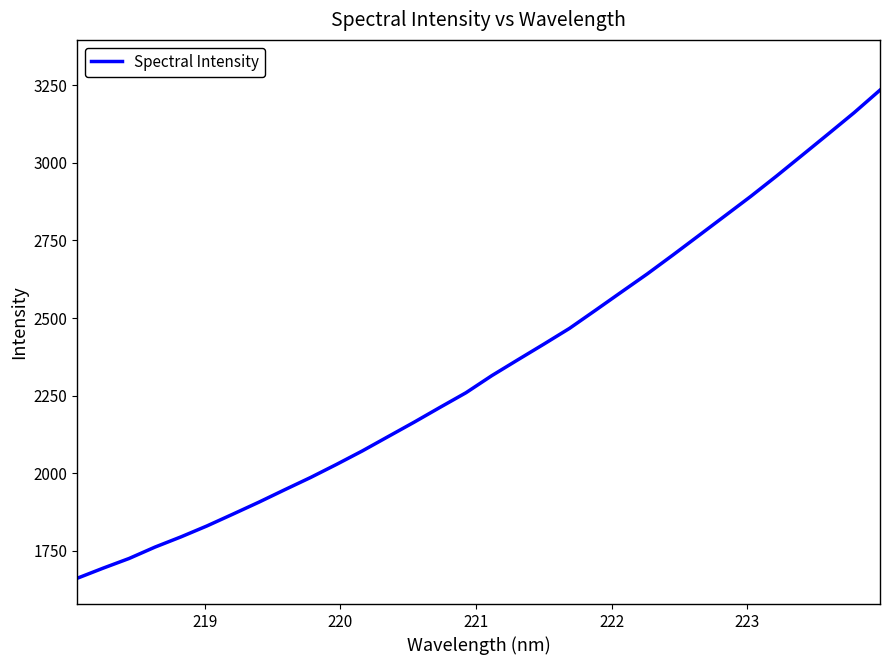

What is the minimum value shown in the chart?

1661.9